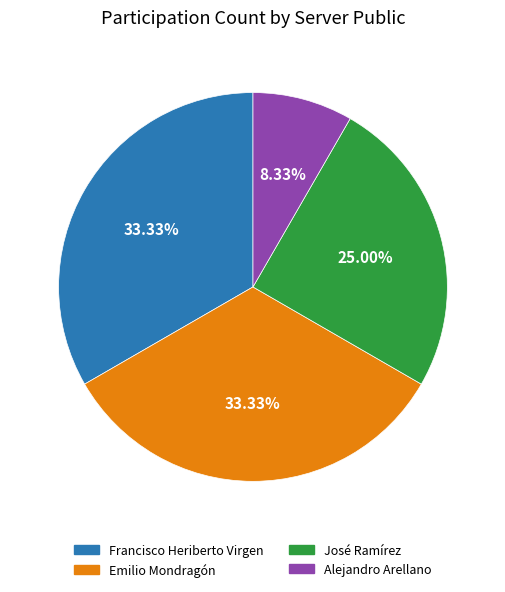

What percentage do Alejandro Arellano and Emilio Mondragón together represent?

41.7%